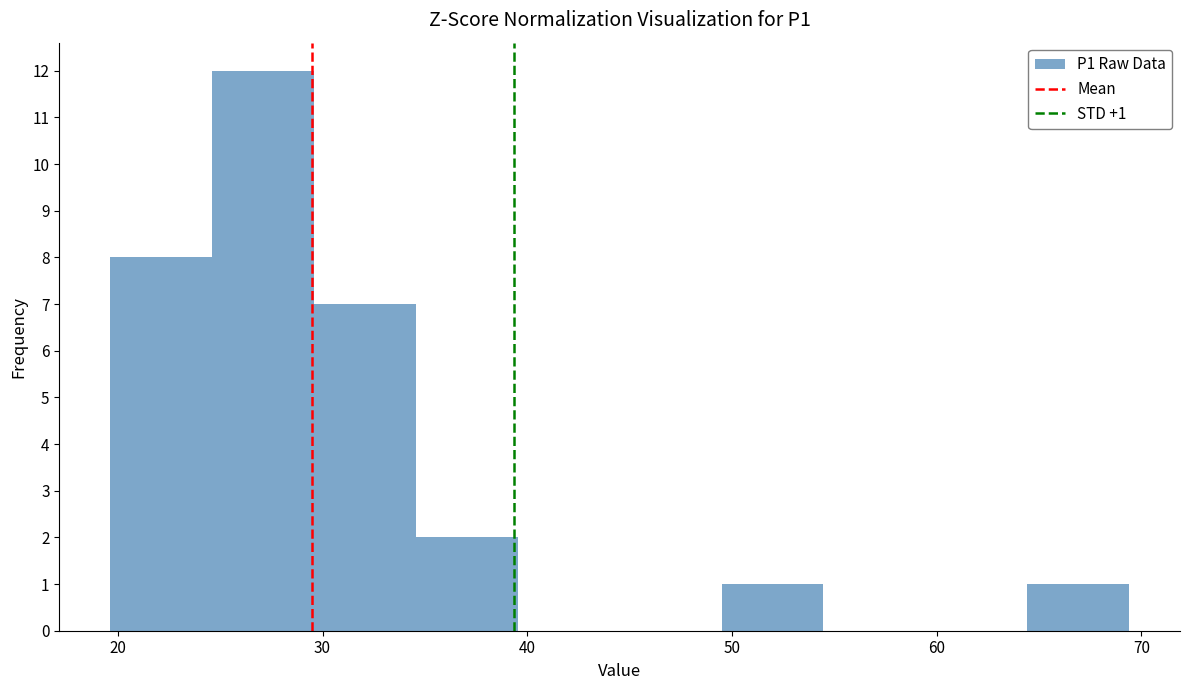

Which range on the x-axis has the tallest bar?

25 to 30